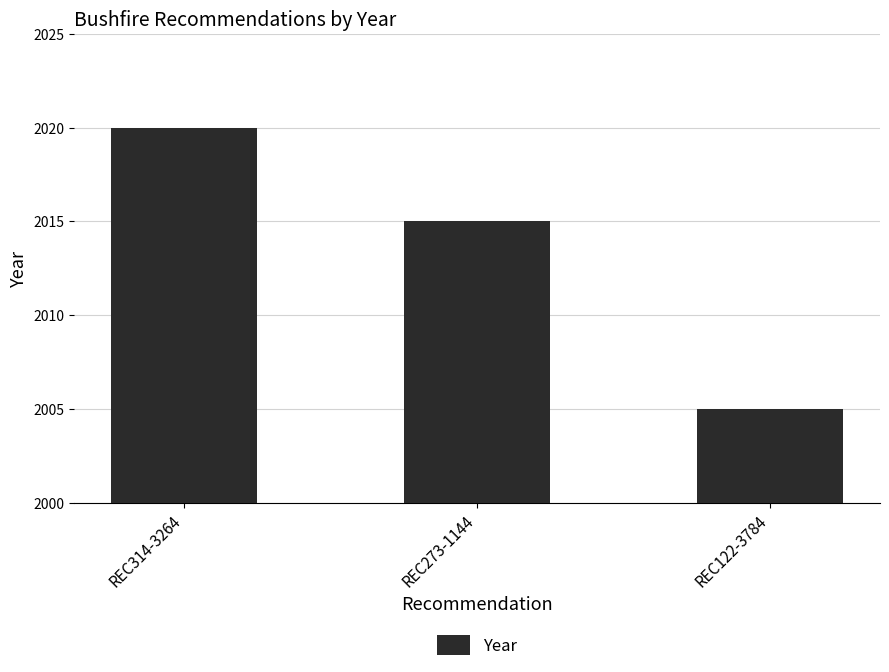

List the labels in order of value, largest first.

REC314-3264, REC273-1144, REC122-3784